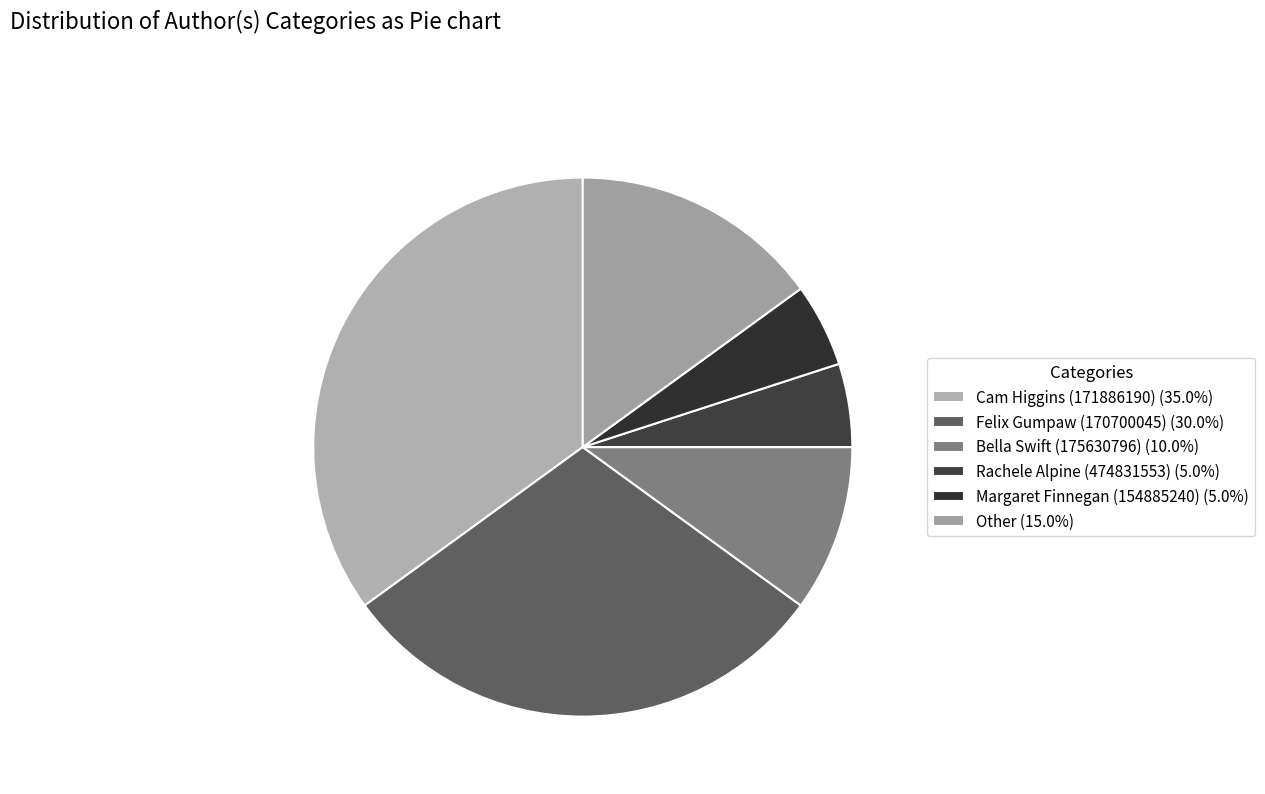

Is there a majority slice in this chart?

No